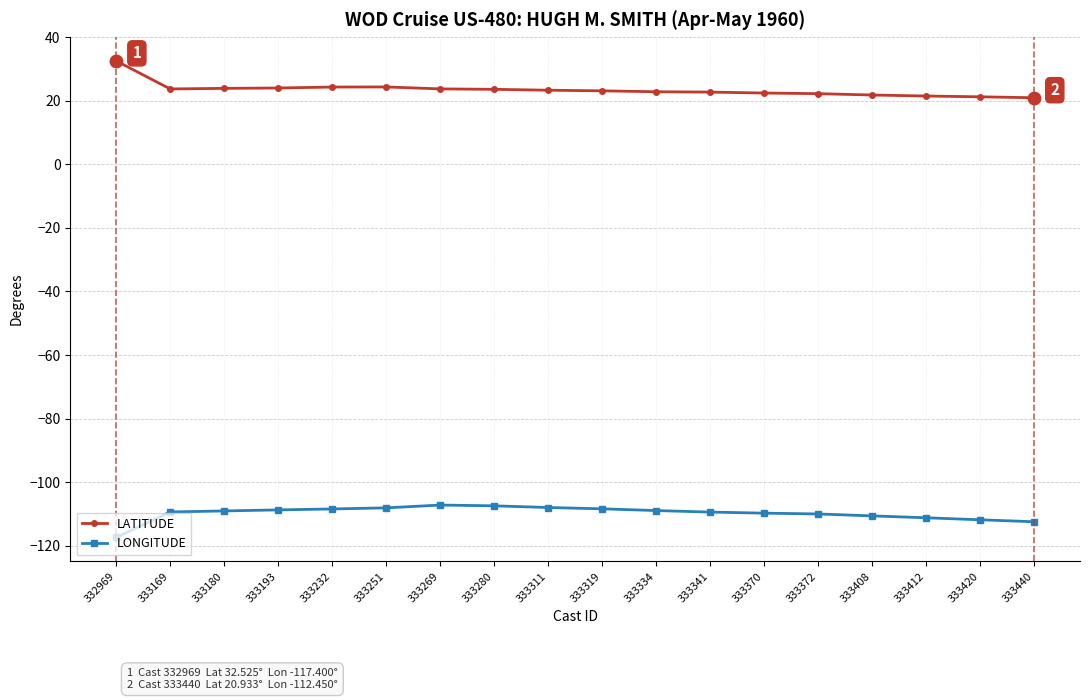

What is the value of the LONGITUDE point at the 4th from the left?

-108.7